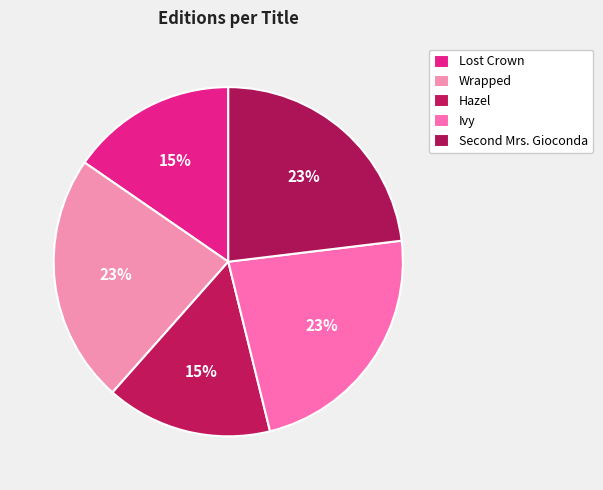

Combined, what portion of the pie is Ivy and Lost Crown?

38.5%